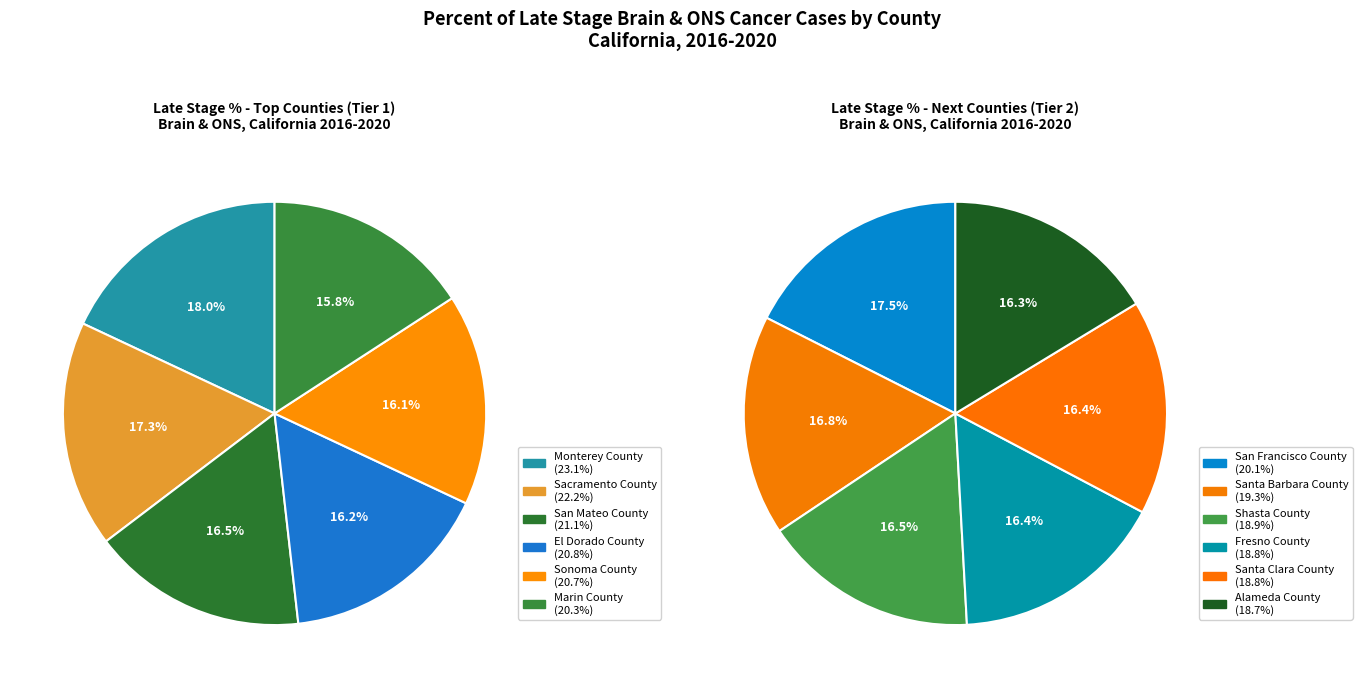

Rank the categories by value from lowest to highest.

Alameda County, Fresno County, Santa Clara County, Shasta County, Santa Barbara County, San Francisco County, Marin County, Sonoma County, El Dorado County, San Mateo County, Sacramento County, Monterey County